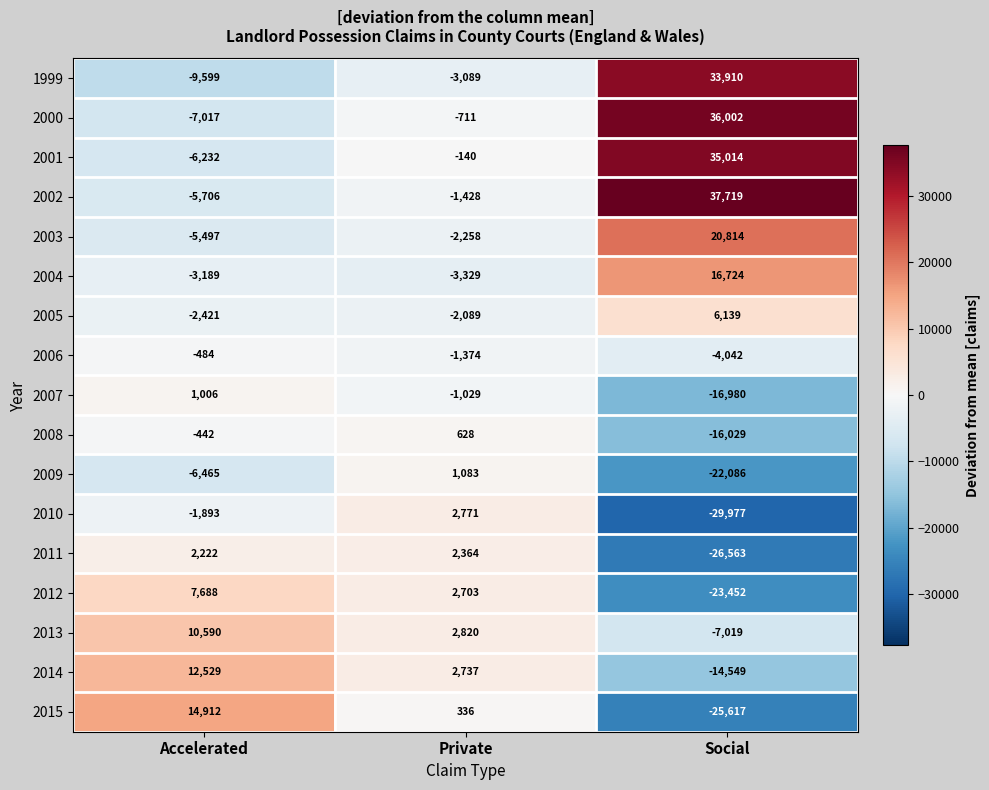

At which category is the sum across all series the highest?

Social